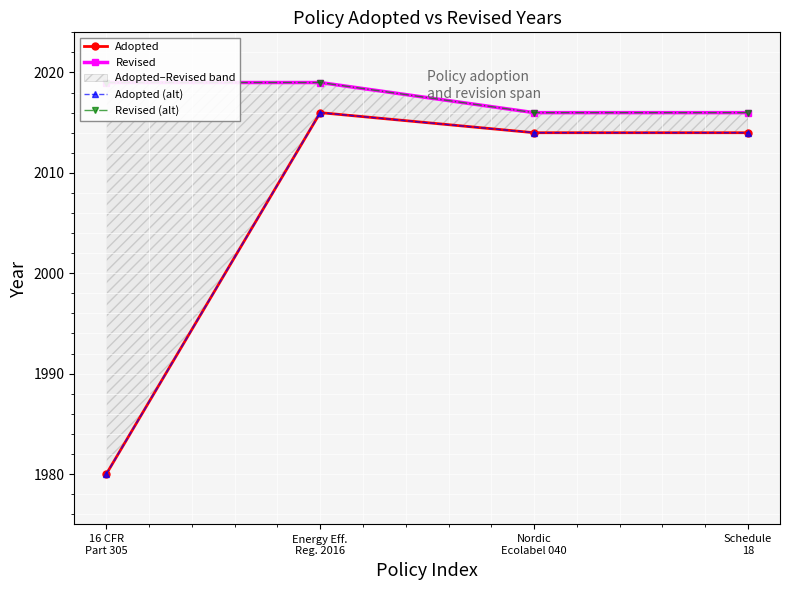

What is the label of the 1st point from the left?

16 CFR
Part 305